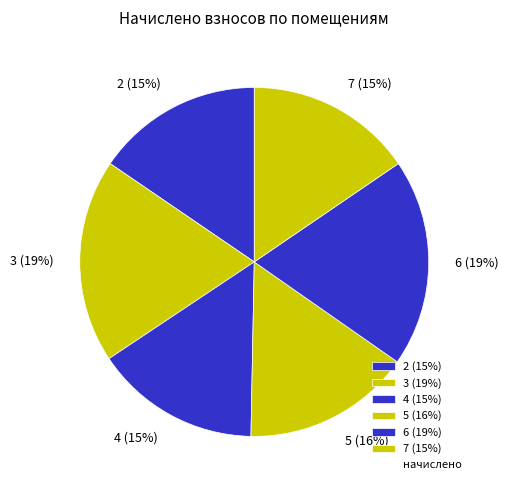

To the nearest percent, what percentage of the pie is 5?

16%